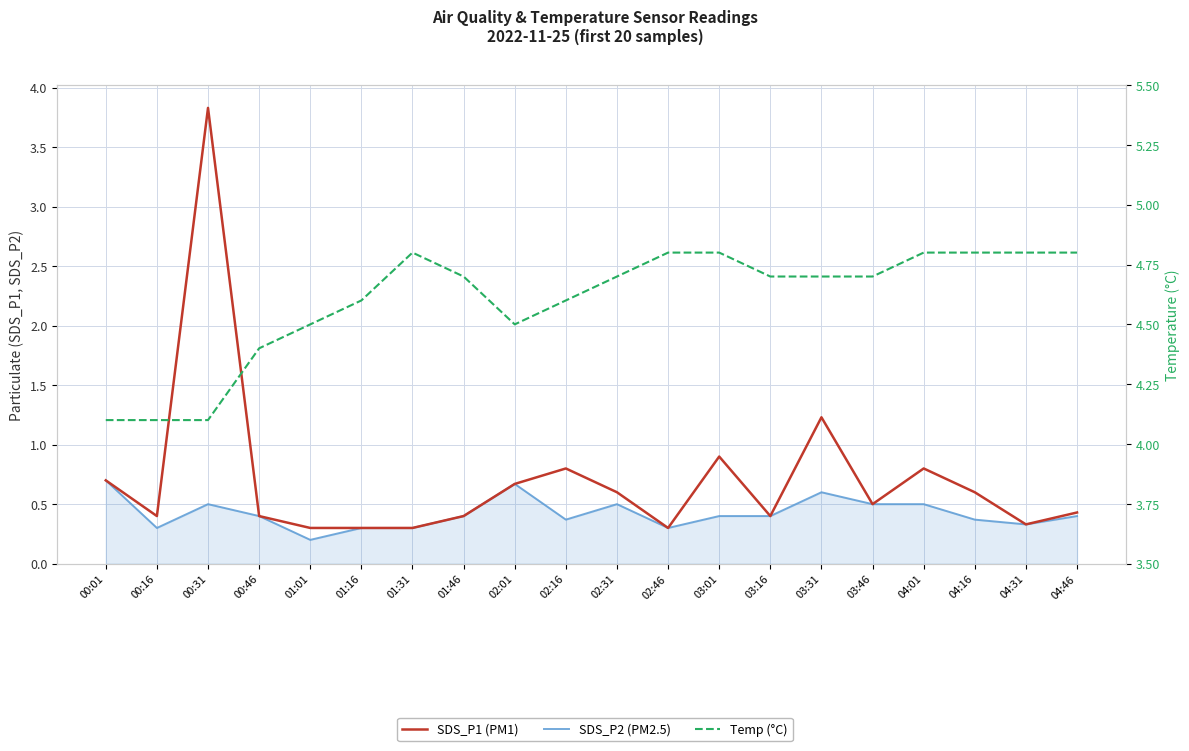

The value of SDS_P1 (PM1) at 00:31 is 5.7. True or false?

False